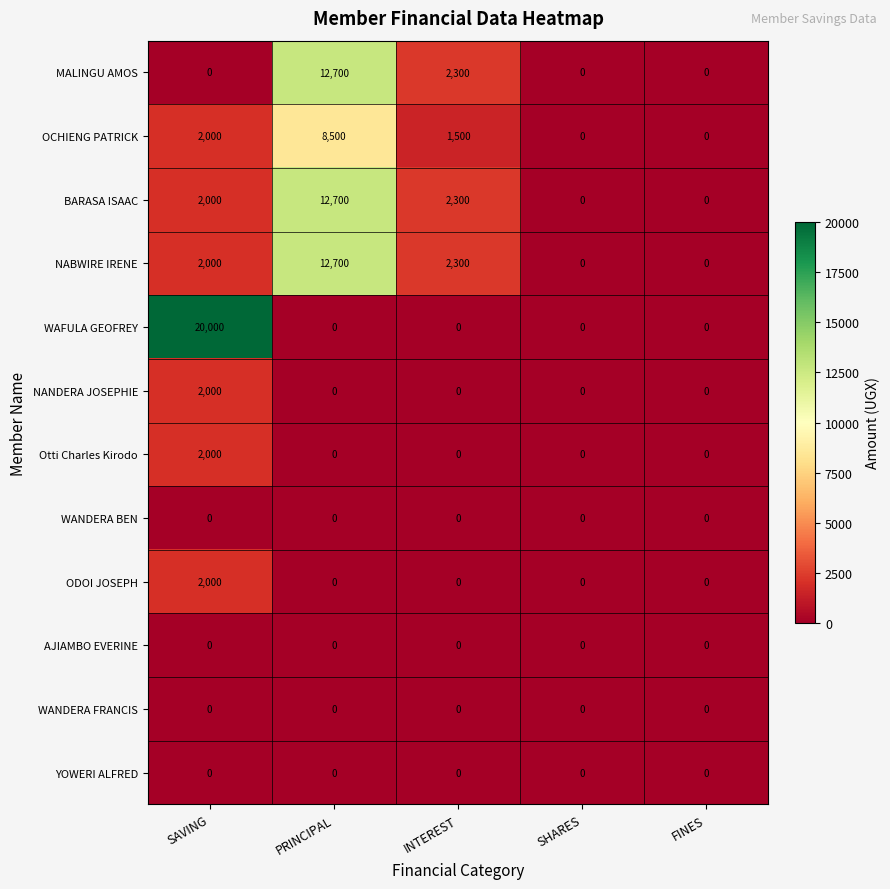

Which category has the highest value in the ODOI JOSEPH series?

SAVING